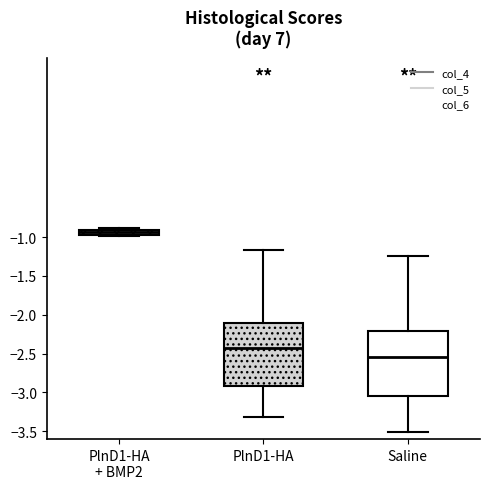

Which box's median line is the lowest?

Saline